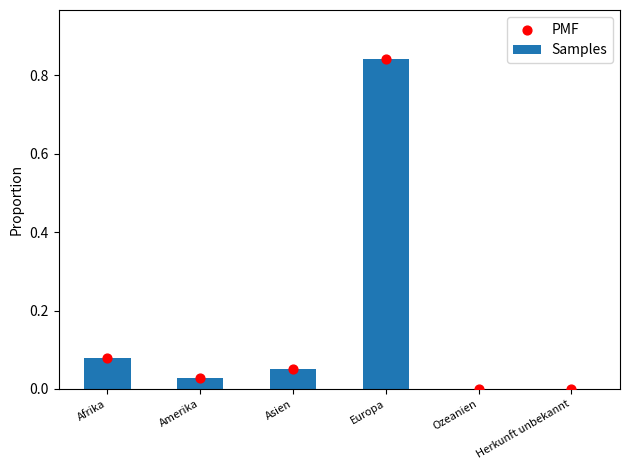

What are all the series names shown in the legend?

Samples, PMF